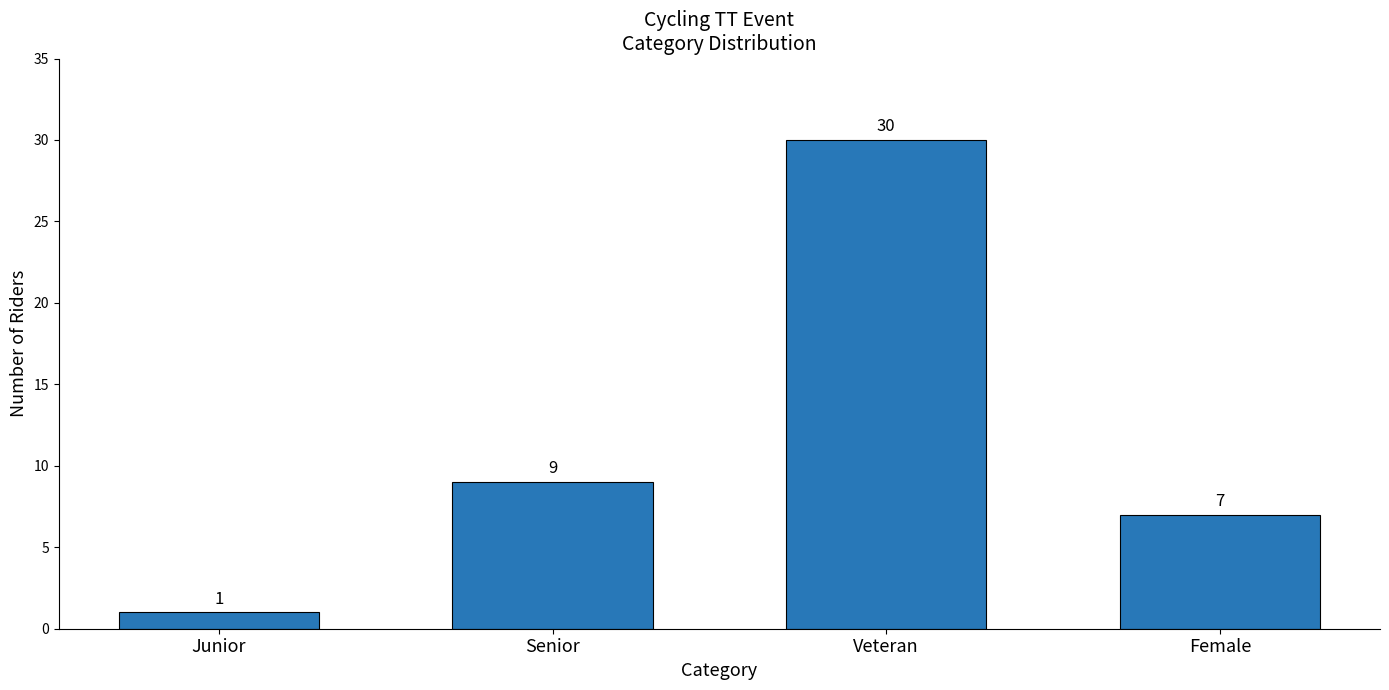

How many values are below 9?

2